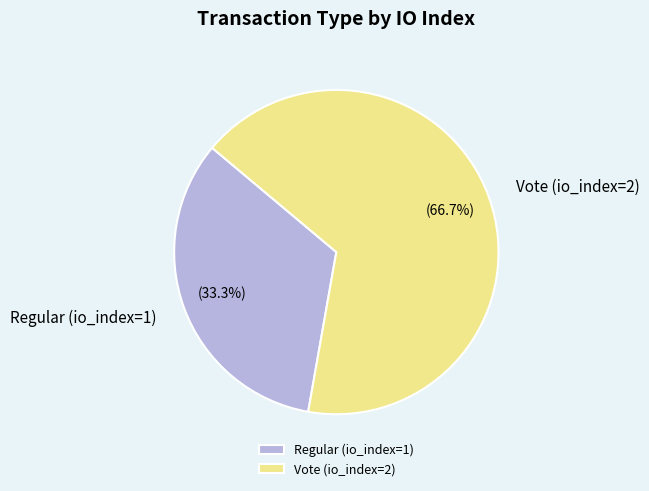

Is it true that Vote (io_index=2) is 67% of the pie?

True